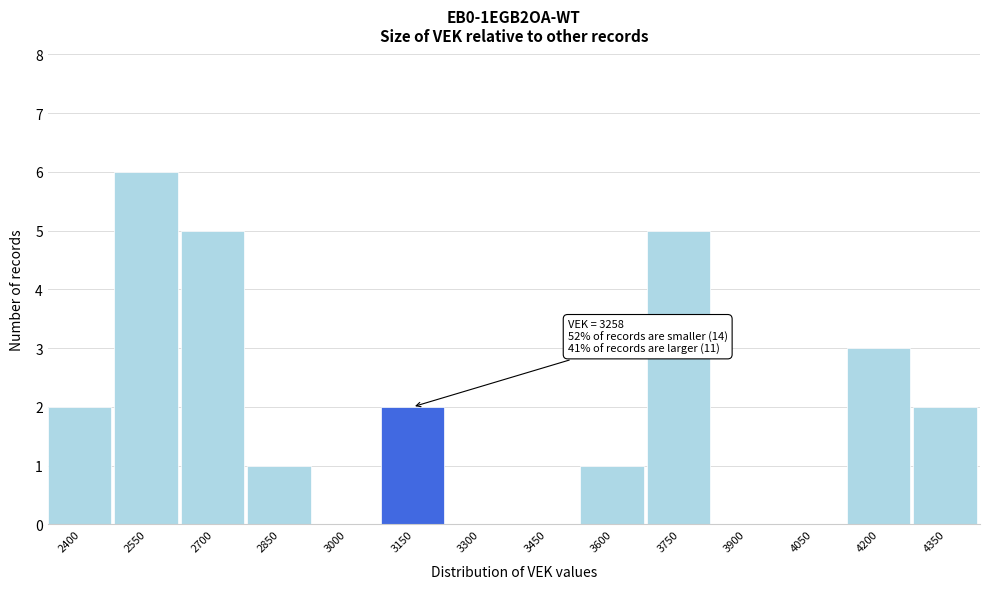

Reading left to right, extract all data points from this chart.

2400=2	2550=6	2700=5	2850=1	3000=0	3150=2	3300=0	3450=0	3600=1	3750=5	3900=0	4050=0	4200=3	4350=2